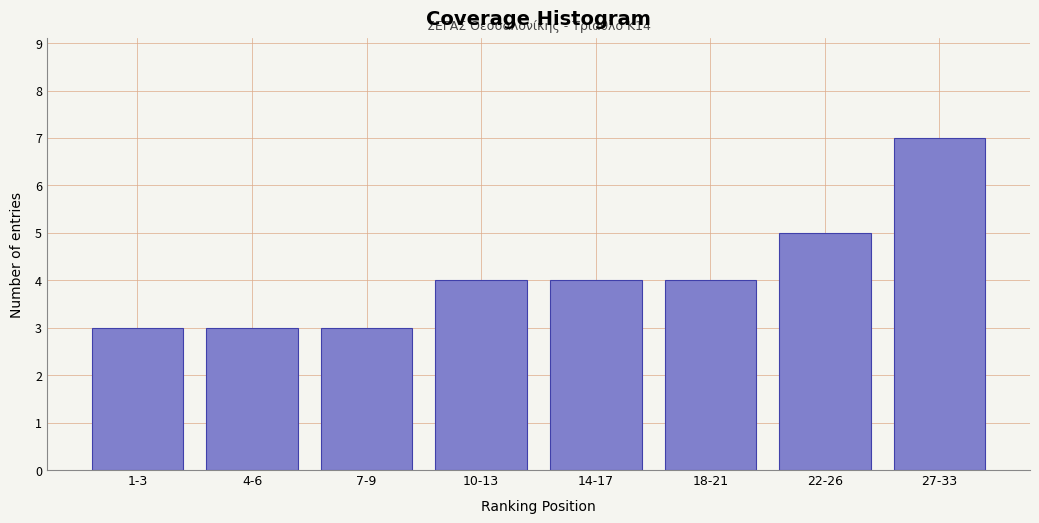

Reading left to right, transcribe all the data shown in this chart.

3	3	3	4	4	4	5	7